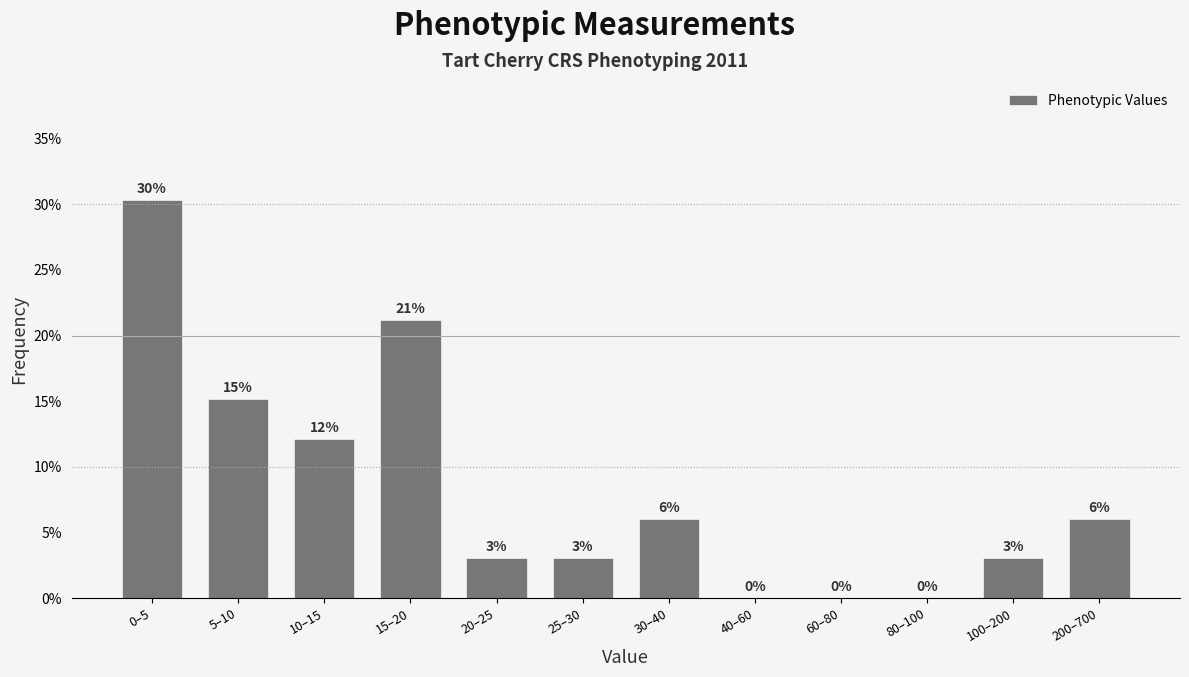

What is the greatest value displayed?

30.3